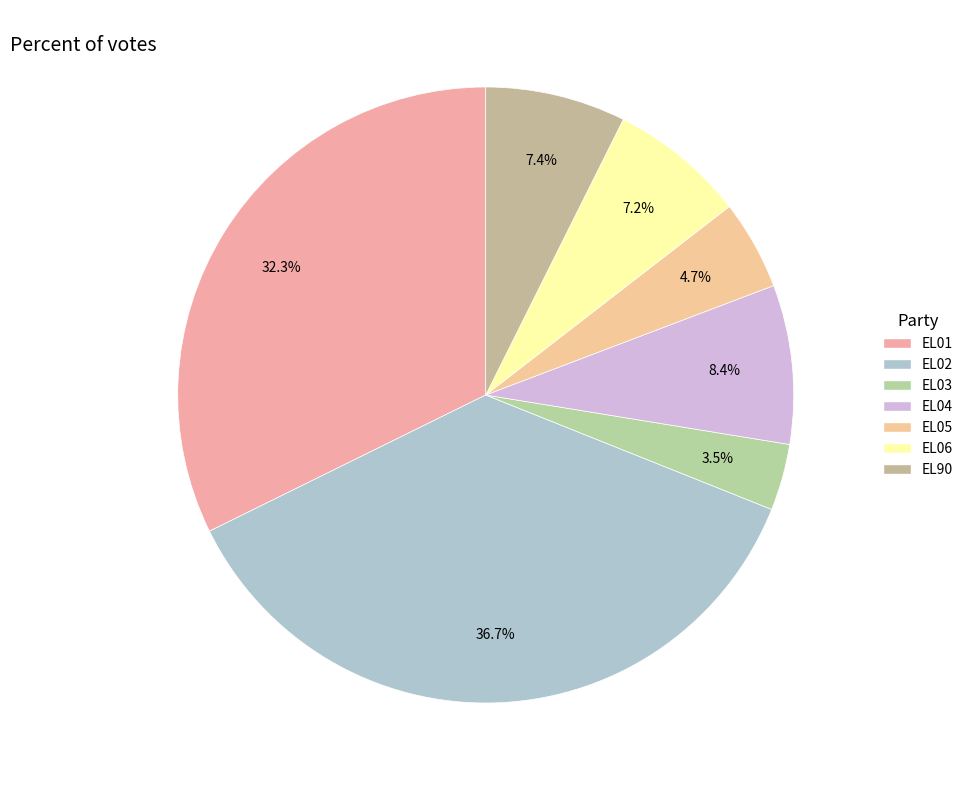

How many slices are in this pie chart?

7